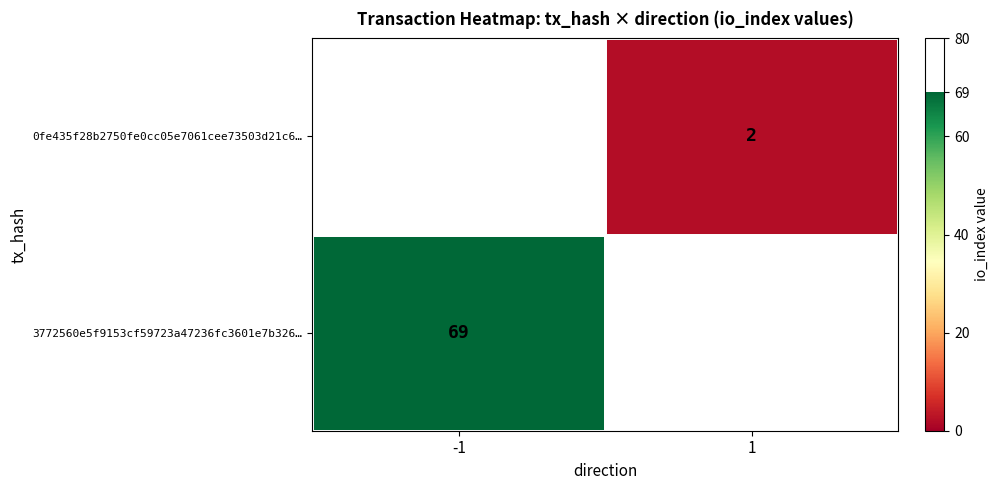

Is it true that 0fe435f28b2750fe0cc05e7061cee73503d21c6… equals 1 at 1?

False